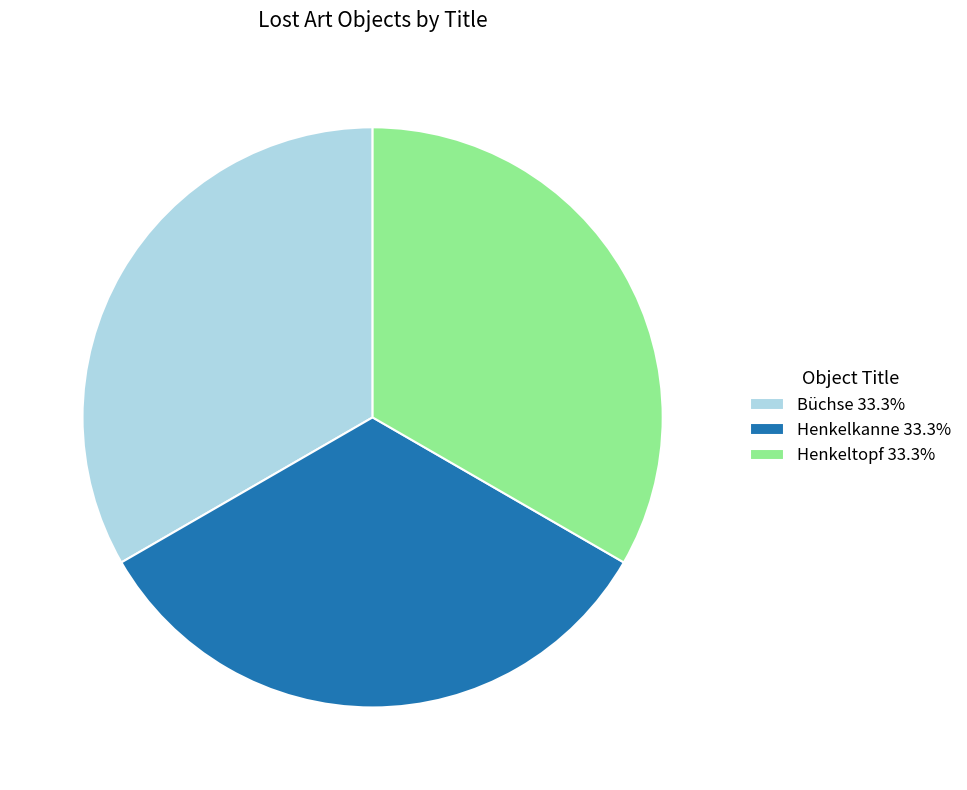

Approximately how many times larger is the value at Henkelkanne 33.3% compared to Büchse 33.3%?

1.0